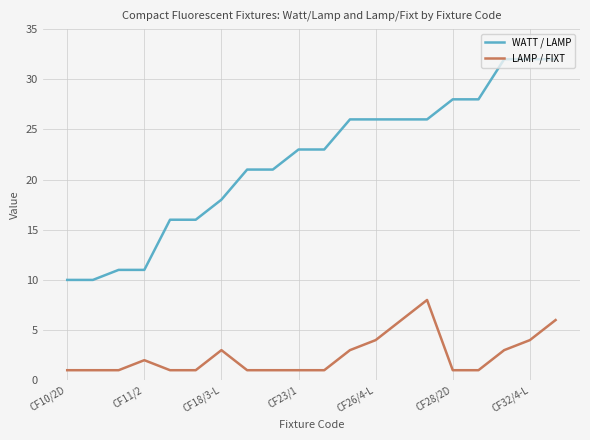

List the series in order of their peak value, highest first.

WATT / LAMP, LAMP / FIXT